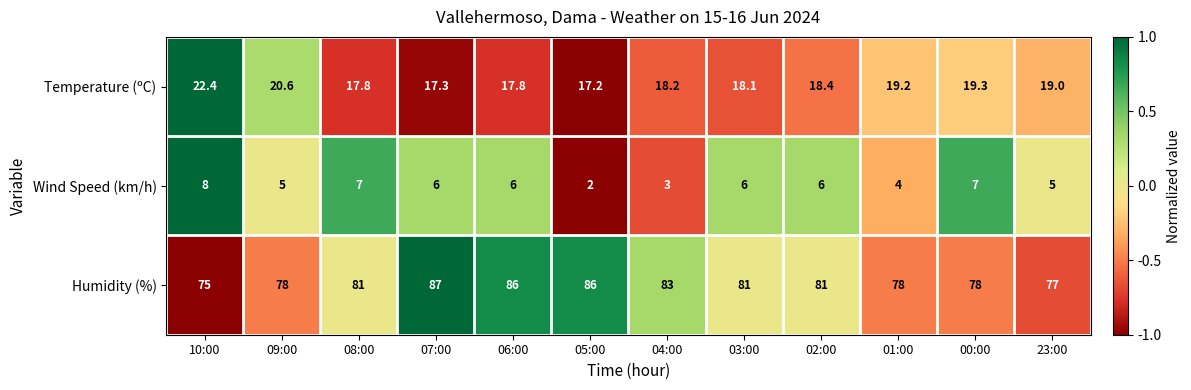

What is the difference between the maximum and second lowest values in the Humidity (%) series?

10.0